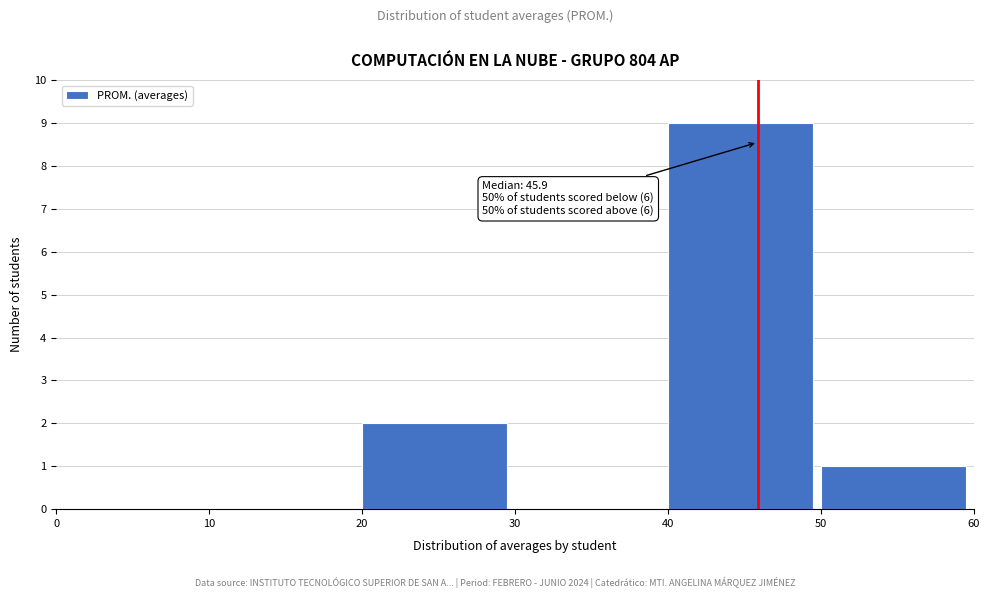

Which range on the x-axis has the tallest bar?

40 to 50